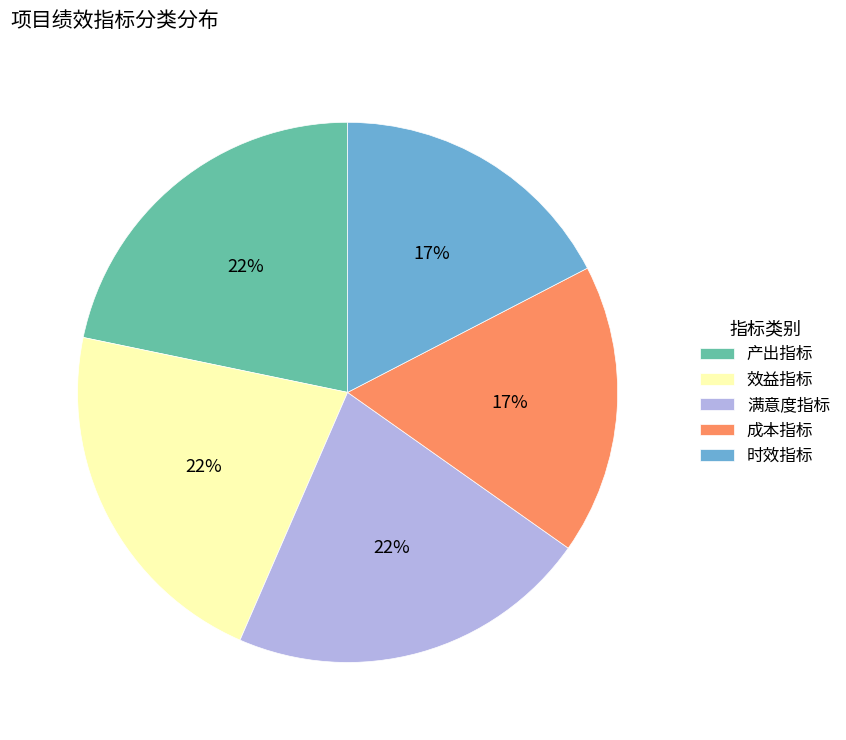

Does 成本指标 account for over 50% of the chart?

No